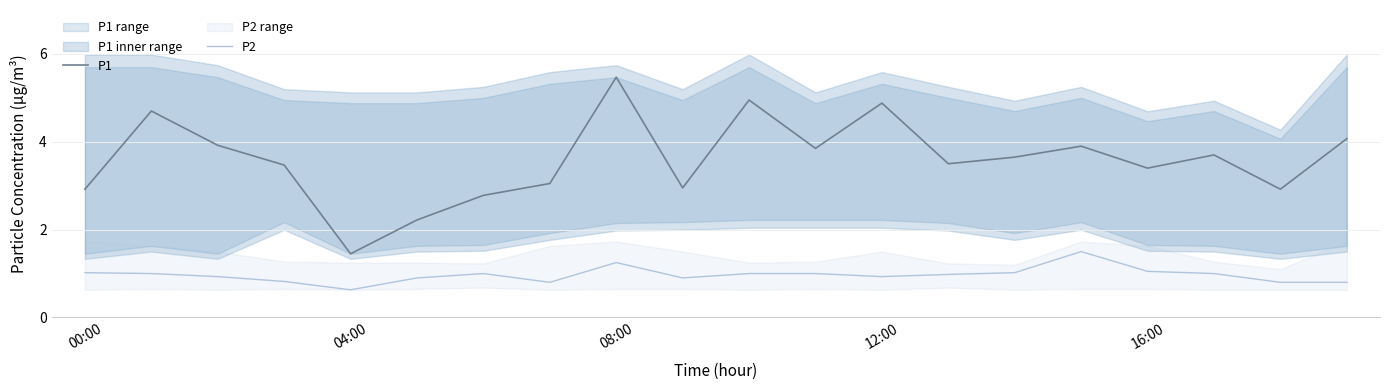

Which series has the largest total across all categories?

P1